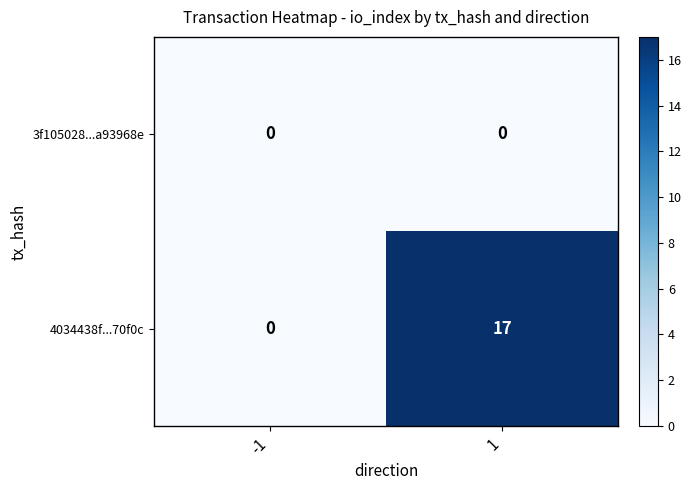

List the series in order of their peak value, lowest first.

3f105028...a93968e, 4034438f...70f0c